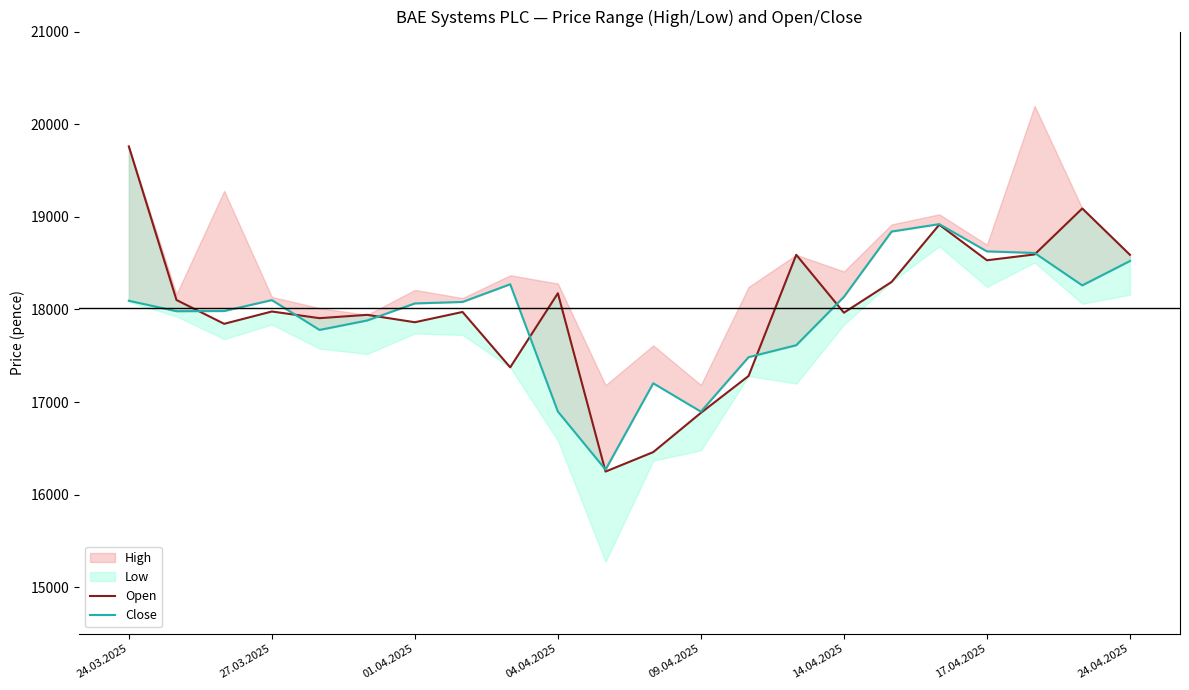

Reading left to right, what are all the values shown in this chart?

Open: 19760	18102	17845	17978	17906	17942	17862	17973	17375	18175	16250	16460	16884	17282	18590	17965	18297	18915	18531	18594	19090	18590
Close: 18094	17981	17983	18101	17779	17881	18065	18081	18272	16898	16271	17203	16897	17485	17614	18136	18841	18921	18627	18610	18260	18523